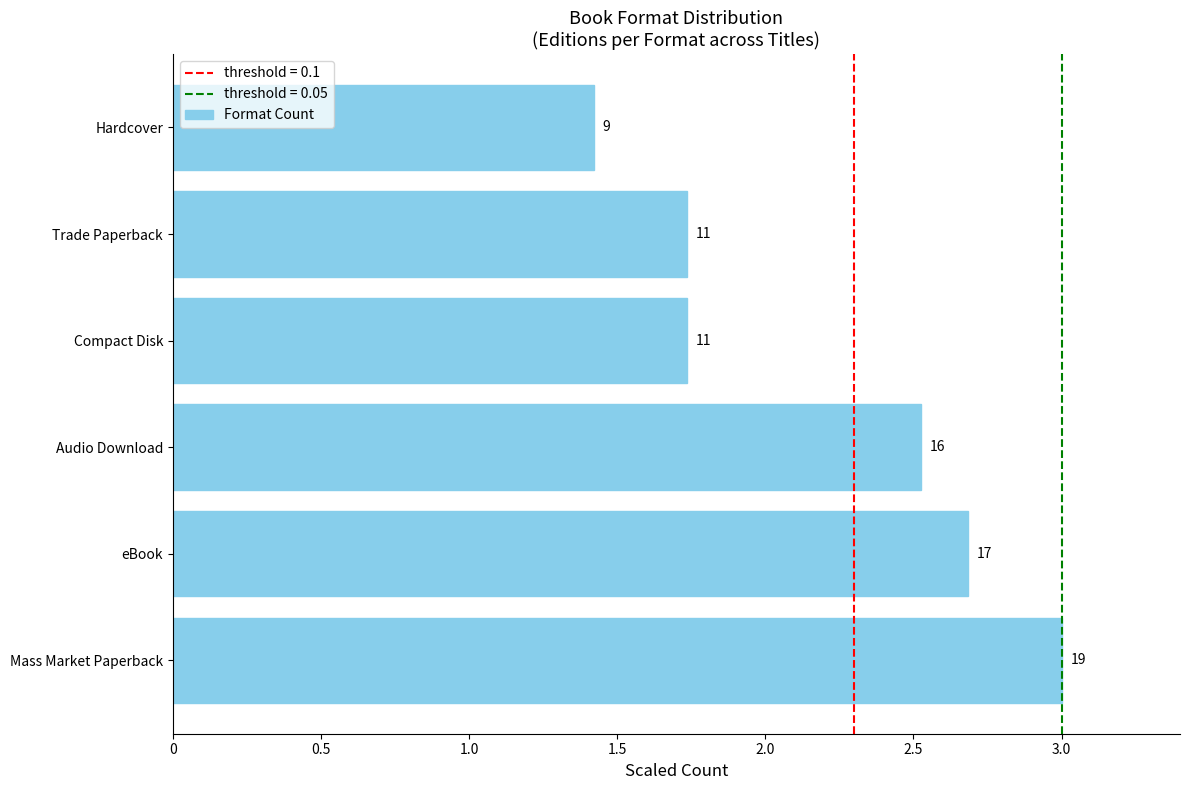

How many bars are there in total?

6